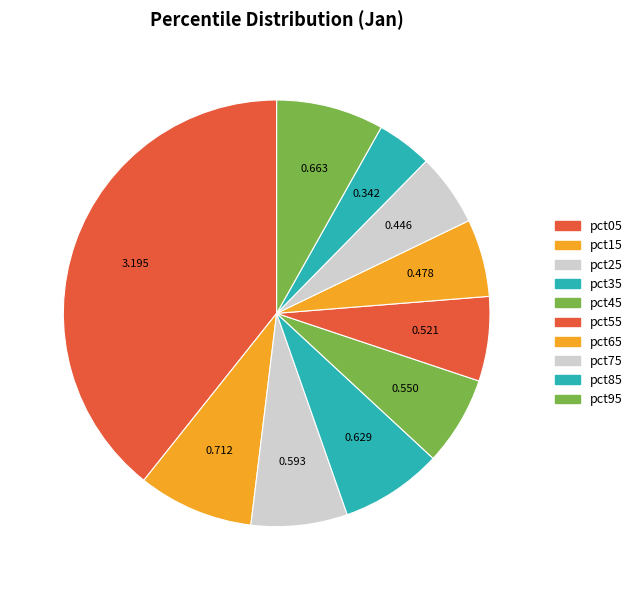

What is the change in value from pct15 to pct65?

-0.2